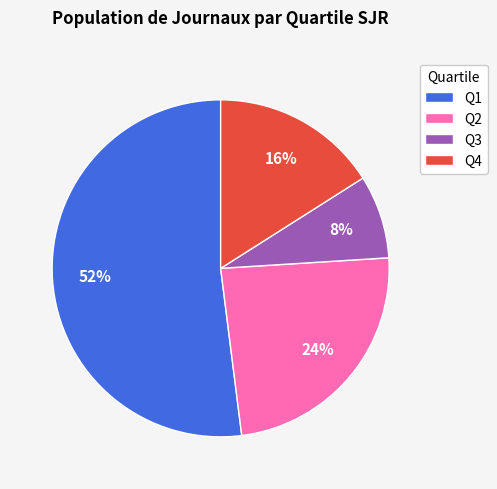

To the nearest percent, what is the combined percentage of Q4 and Q3?

24%